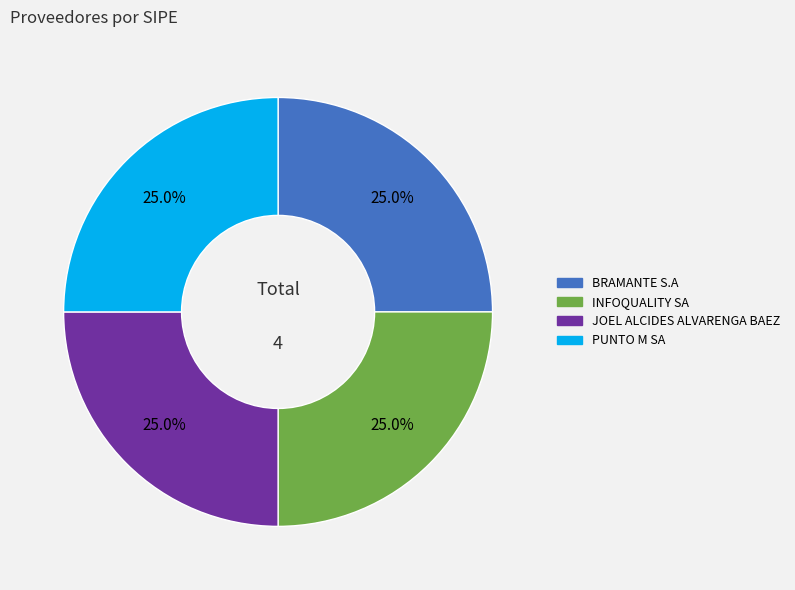

Is there a majority slice in this chart?

No